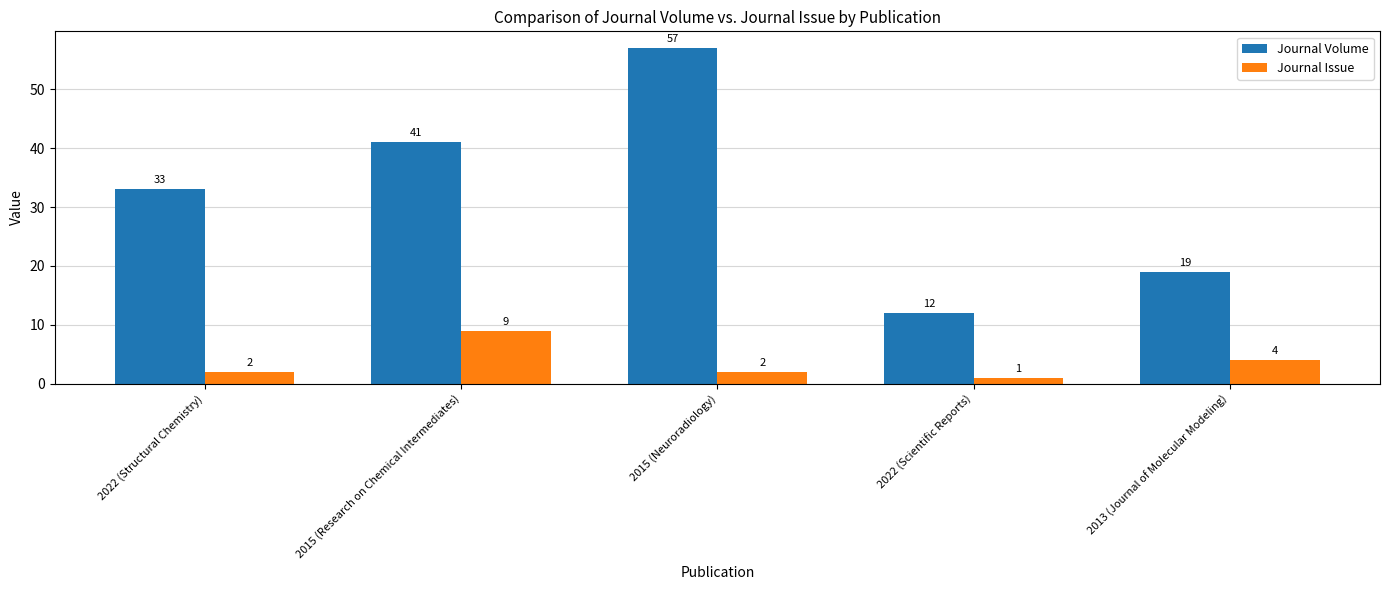

Reading left to right, what are all the values shown in this chart?

Journal Volume: 2022 (Structural Chemistry)=33	2015 (Research on Chemical Intermediates)=41	2015 (Neuroradiology)=57	2022 (Scientific Reports)=12	2013 (Journal of Molecular Modeling)=19
Journal Issue: 2022 (Structural Chemistry)=2	2015 (Research on Chemical Intermediates)=9	2015 (Neuroradiology)=2	2022 (Scientific Reports)=1	2013 (Journal of Molecular Modeling)=4